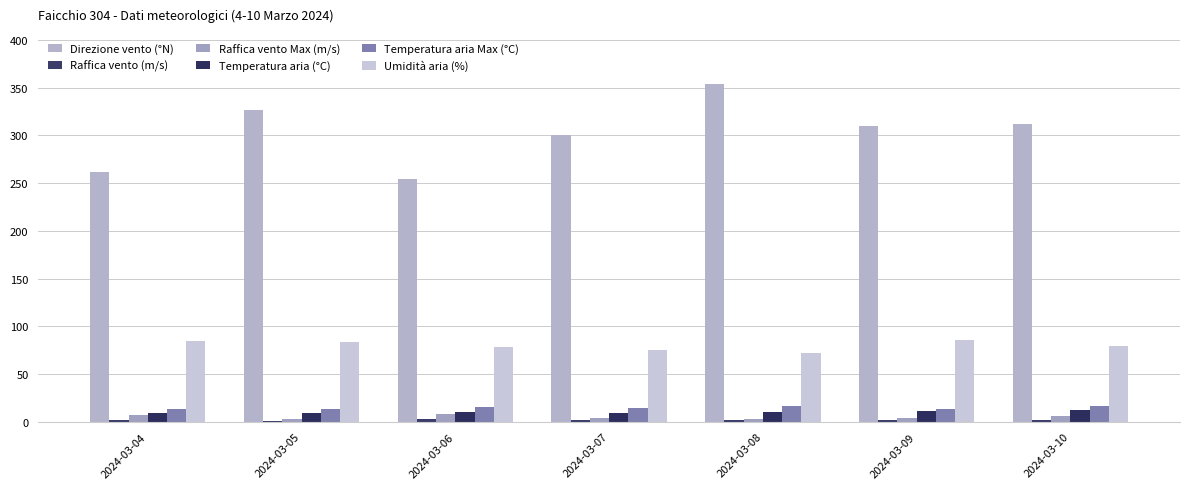

What is the difference between the highest and lowest values at 2024-03-04?

259.9